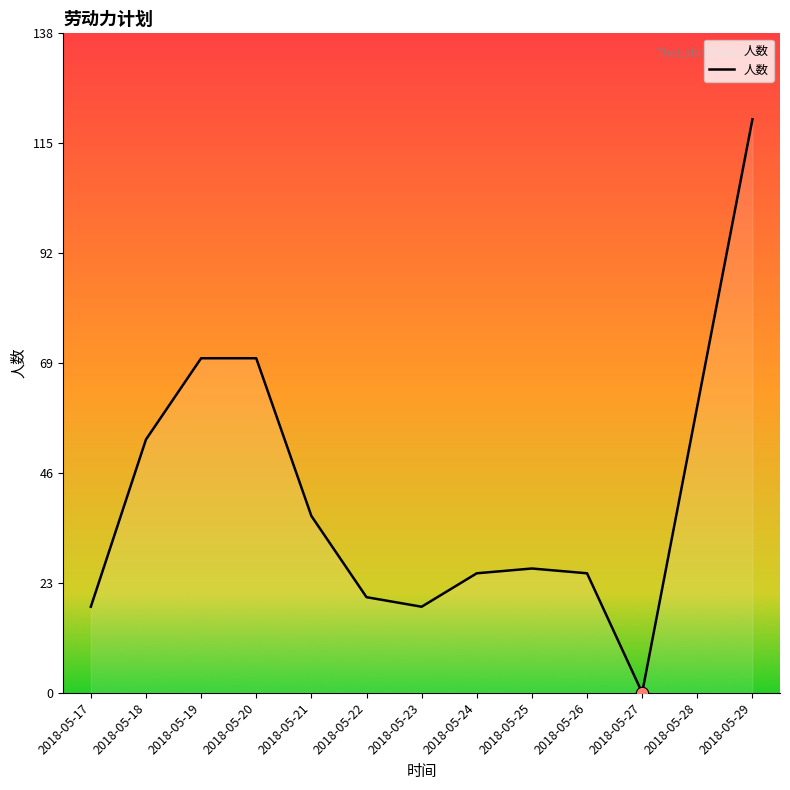

Between 2018-05-27 and 2018-05-26, which is larger?

2018-05-26